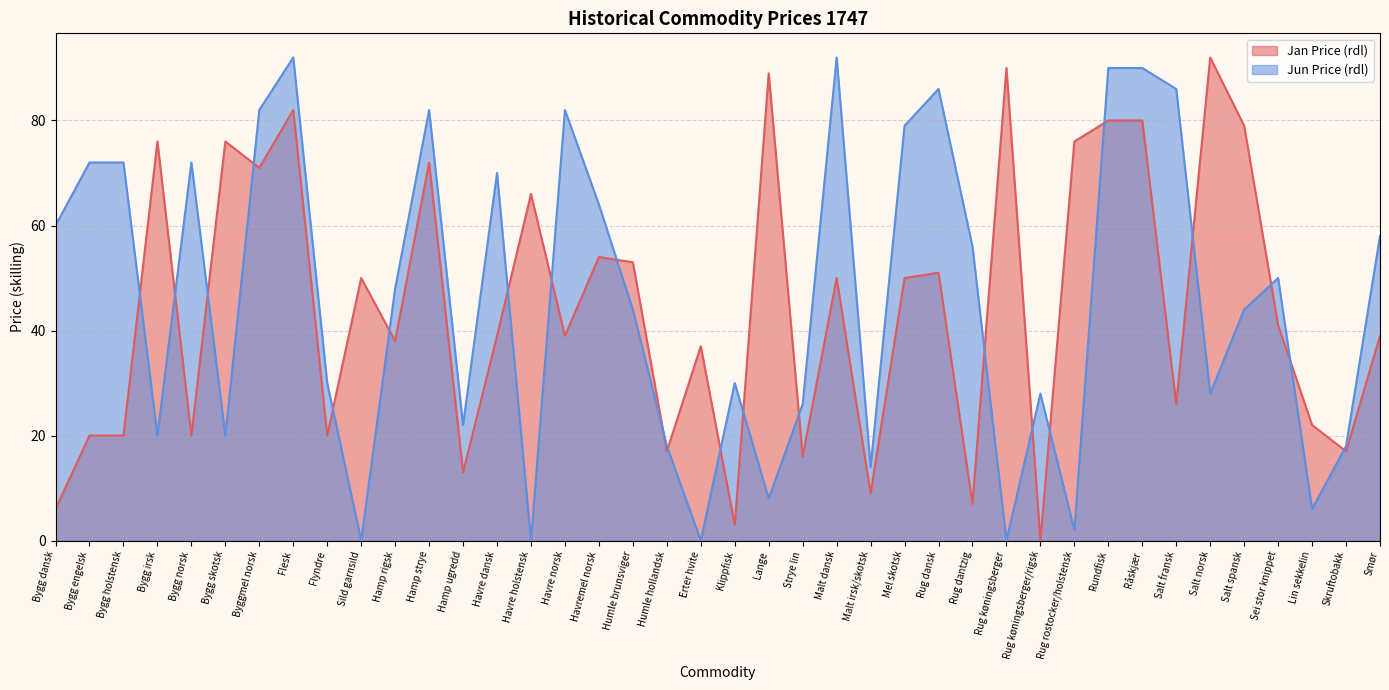

The value of Jun Price (rdl) at Havremel norsk is 64. True or false?

True